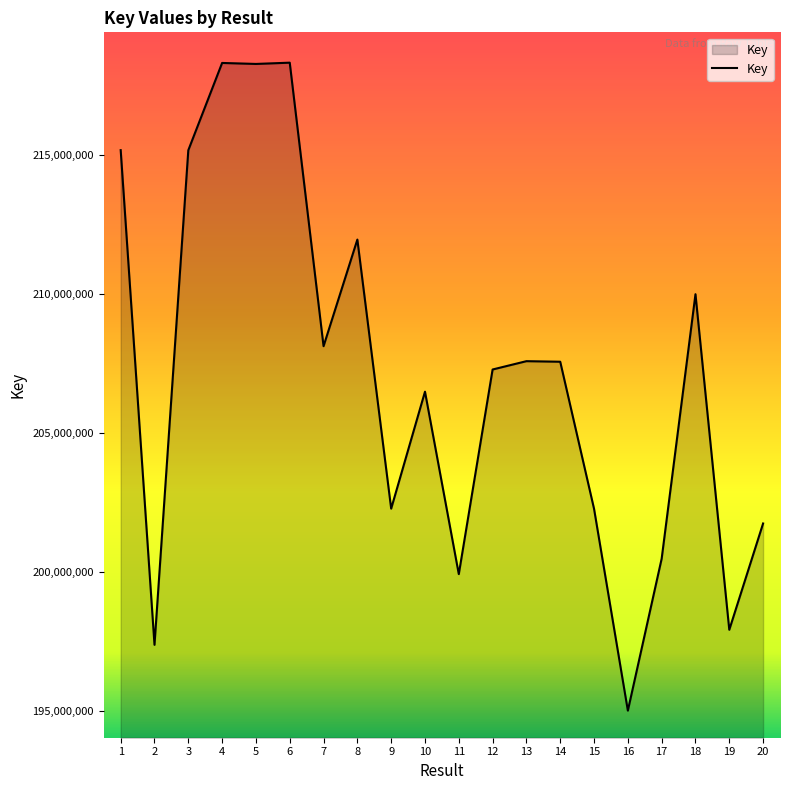

Is it true that the value at 18 is 142451586?

False